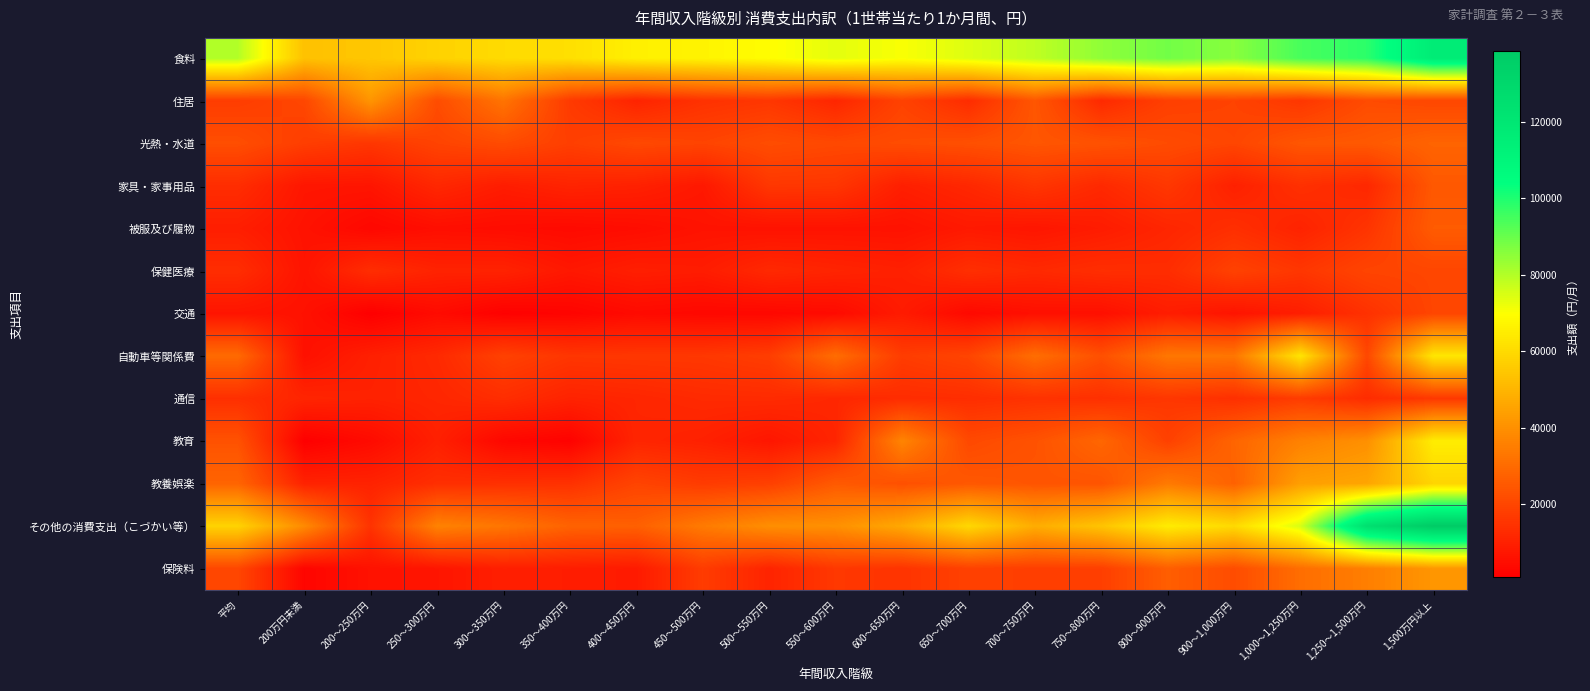

Which series has the largest total across all categories?

食料